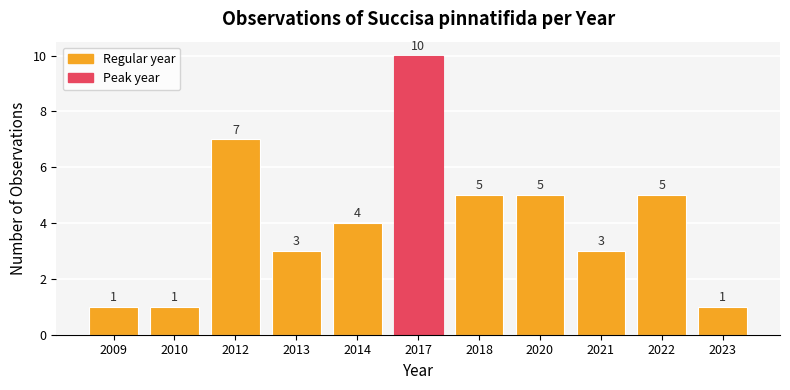

What is the greatest value displayed?

10